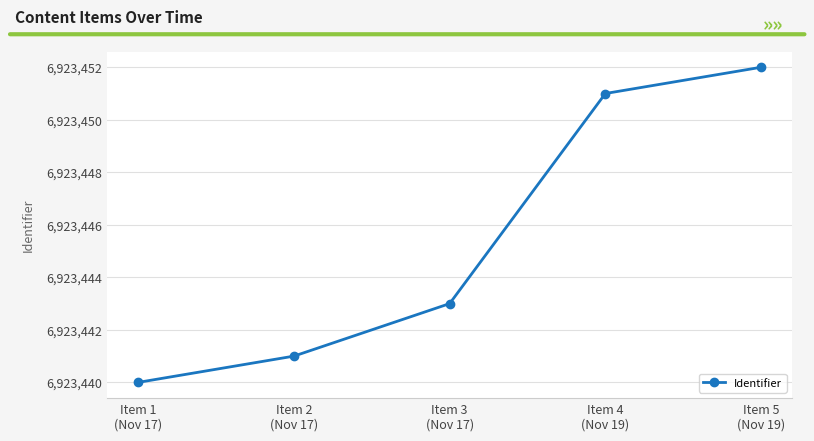

True or false: the data shows 6923440 at Item 1
(Nov 17).

True